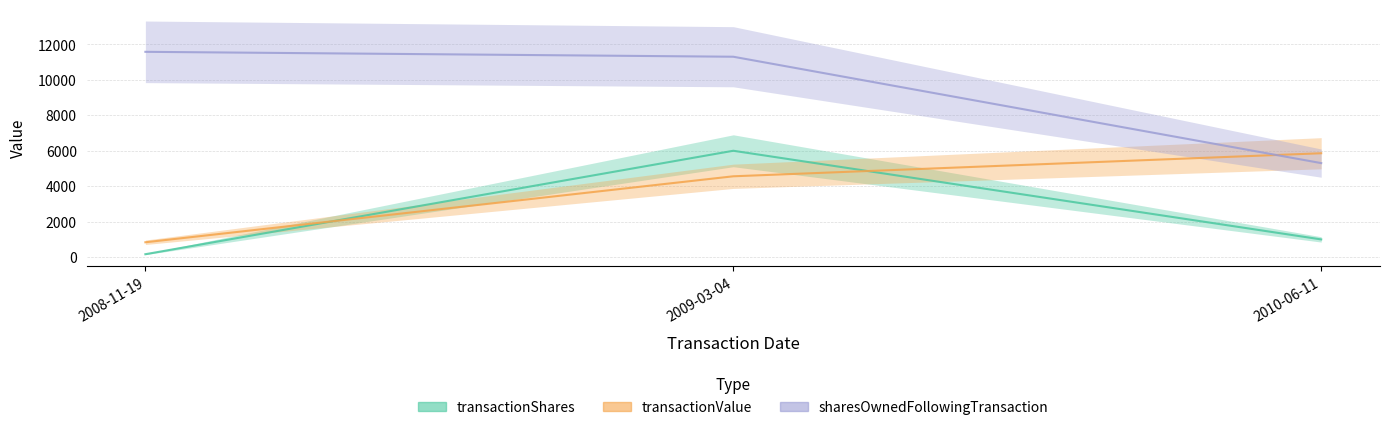

Which label corresponds to the largest value in the chart?

2008-11-19